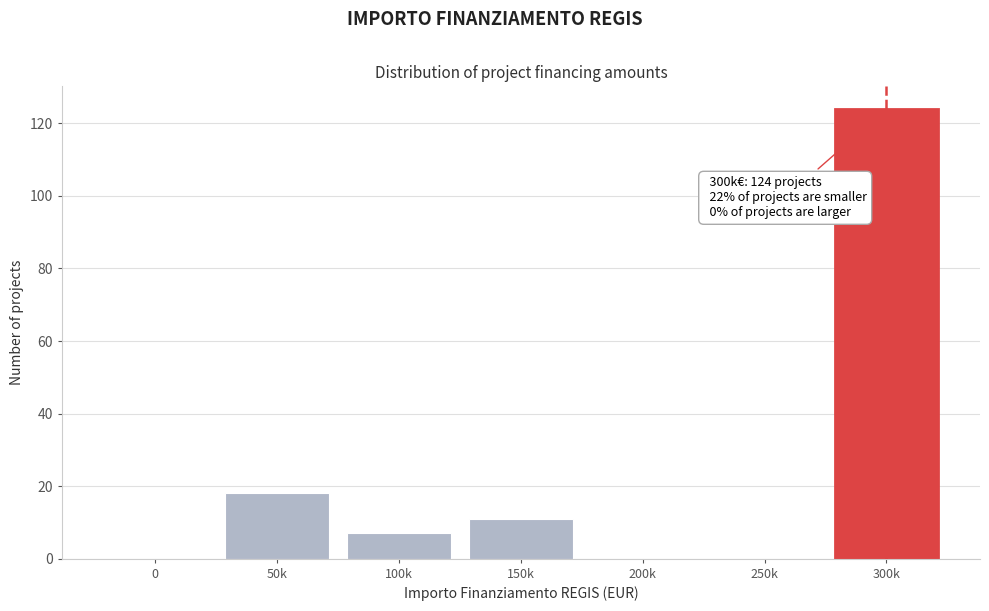

Reading right to left, list all the values displayed in this chart.

300k=124	250k=0	200k=0	150k=11	100k=7	50k=18	0=0